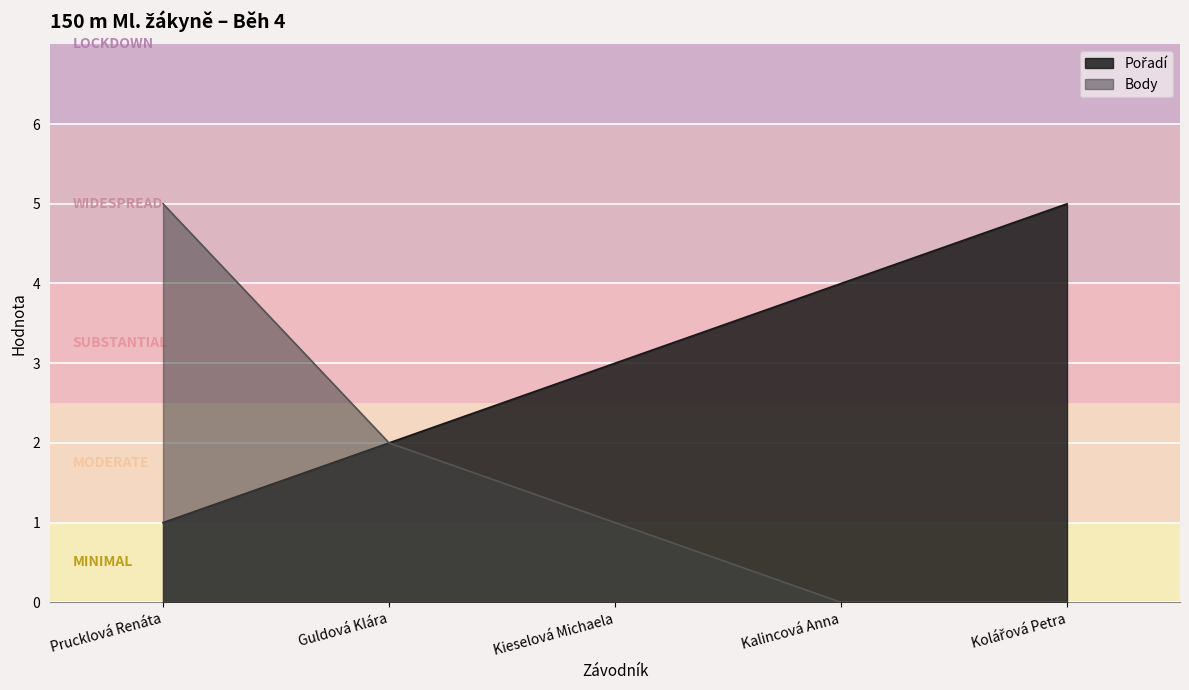

At which label does Body reach its minimum?

Kalincová Anna